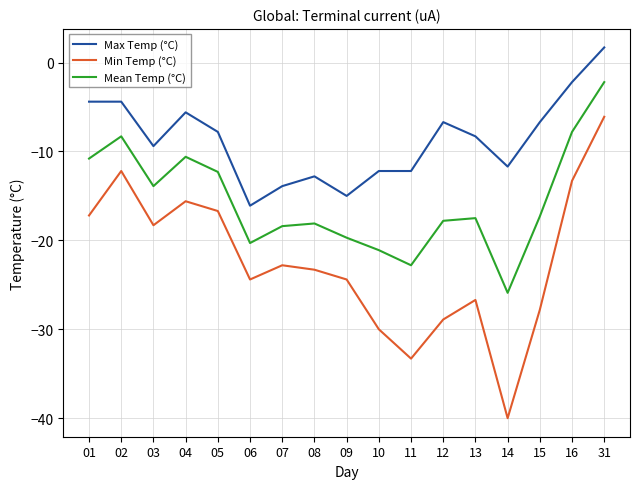

Where is the first local minimum for Mean Temp (°C)?

03